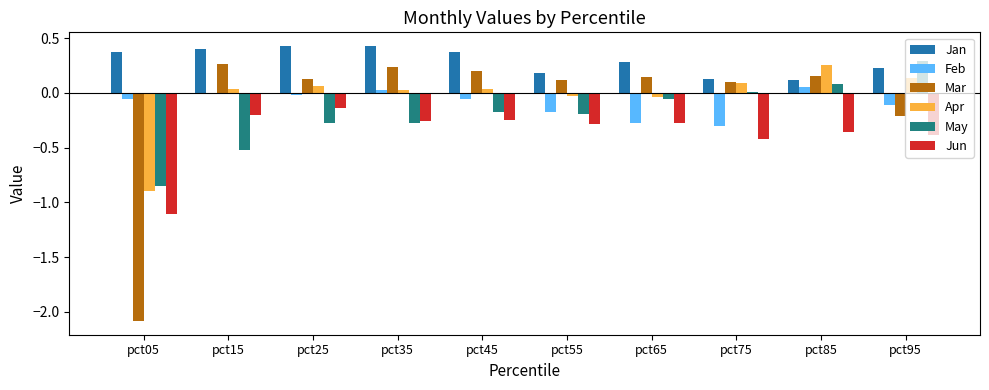

Count the number of data series in this chart.

6